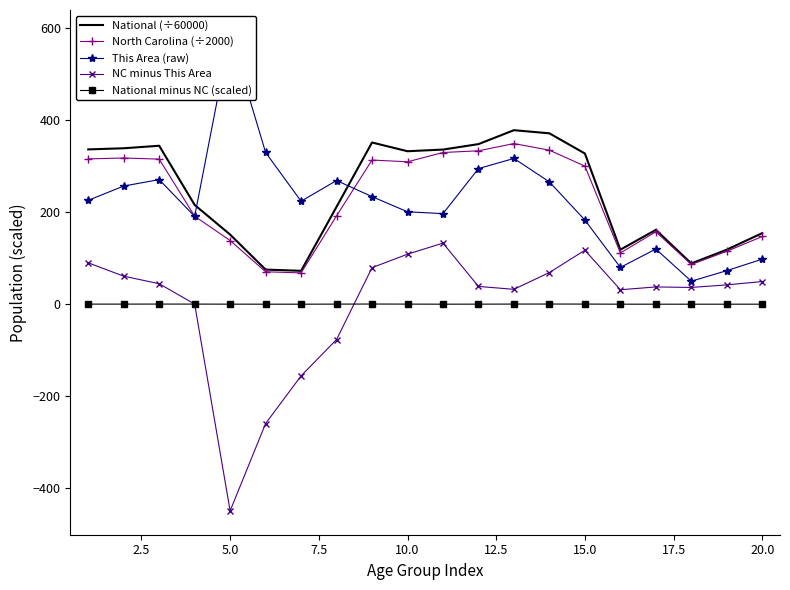

What is the average value of the North Carolina (÷2000) series?

225.0